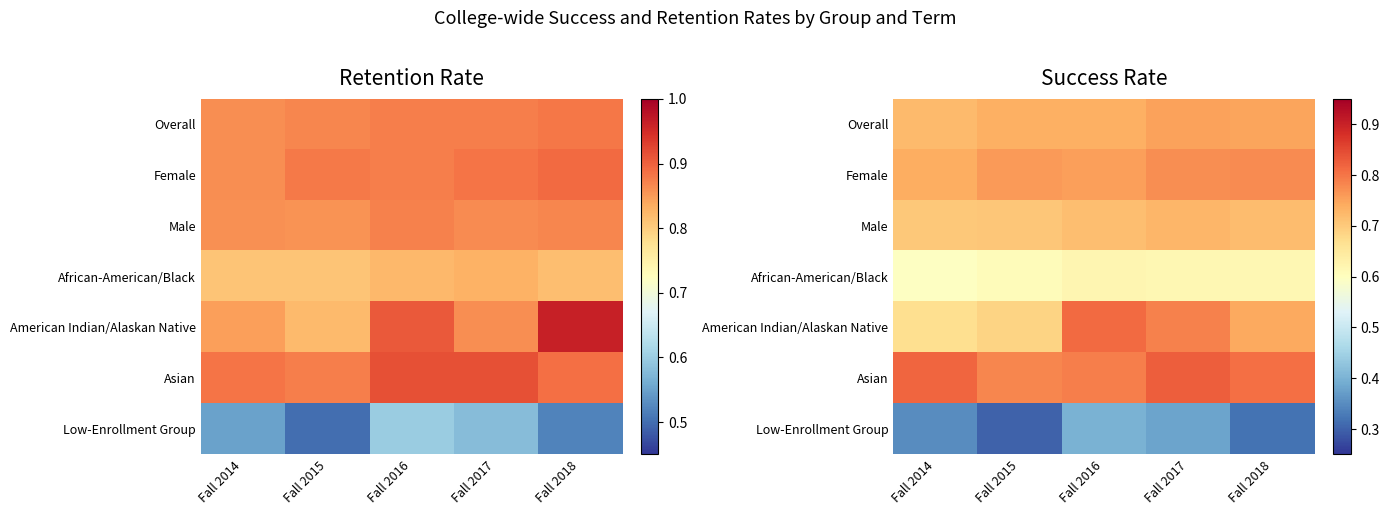

At which category is the sum across all series the highest?

Fall 2017